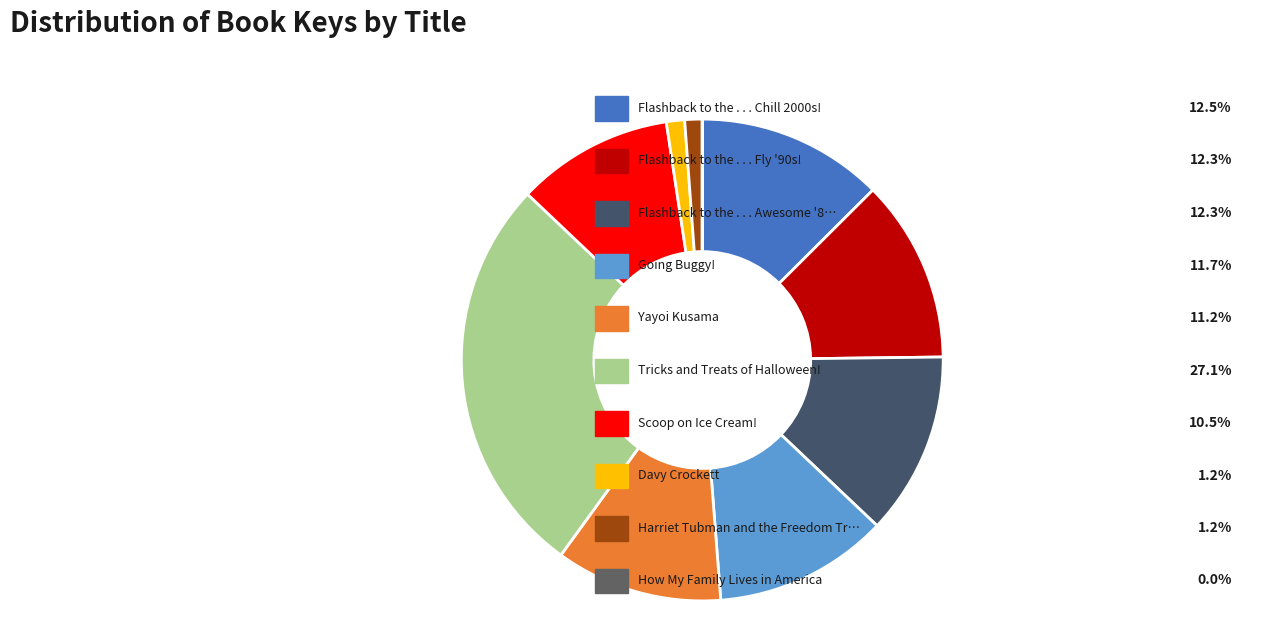

Rank the categories by value from highest to lowest.

Tricks and Treats of Halloween!, Flashback to the . . . Chill 2000s!, Flashback to the . . . Fly '90s!, Flashback to the . . . Awesome '80s!, Going Buggy!, Yayoi Kusama, Scoop on Ice Cream!, Davy Crockett, Harriet Tubman and the Freedom Train, How My Family Lives in America